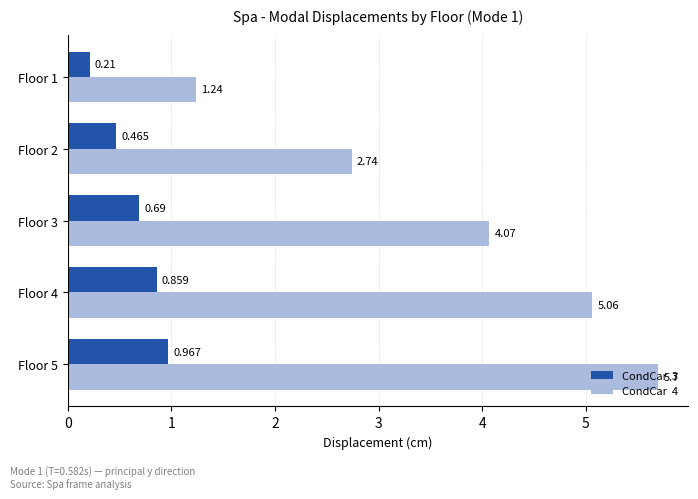

Reading left to right, transcribe all the data shown in this chart.

CondCar  3: 1.0	0.9	0.7	0.5	0.2
CondCar  4: 5.7	5.1	4.1	2.7	1.2